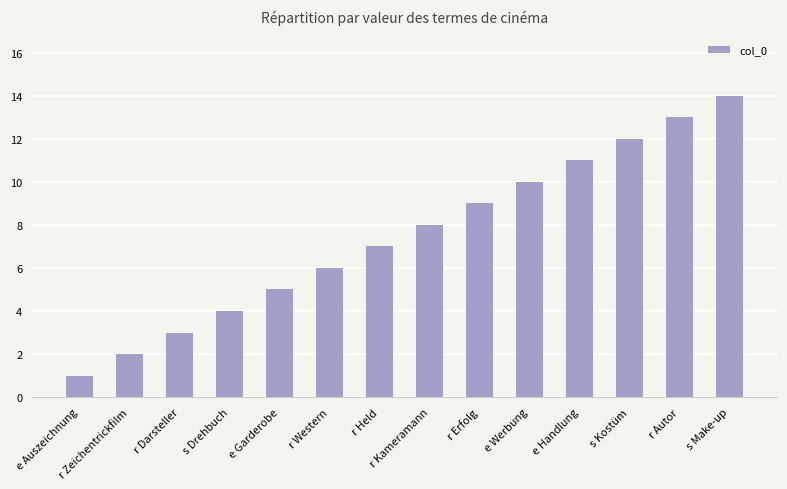

At which label is the value closest to 7?

r Held